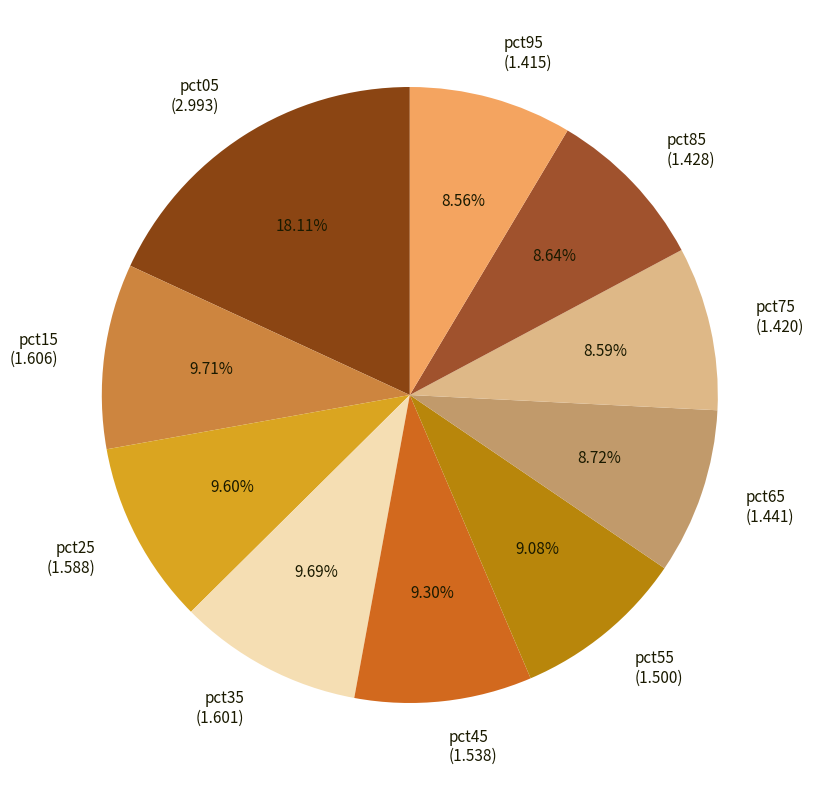

To the nearest percent, what is the combined percentage of pct45 and pct65?

18%